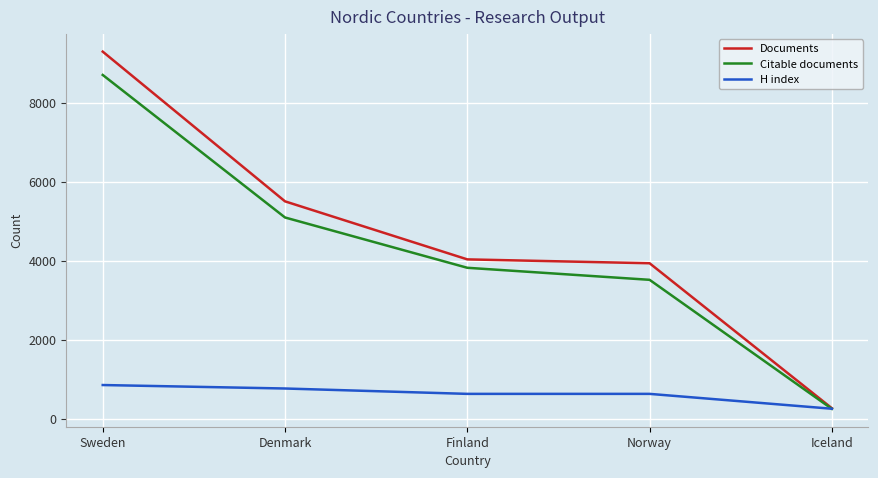

True or false: Citable documents has more than 0 interior local peaks.

False